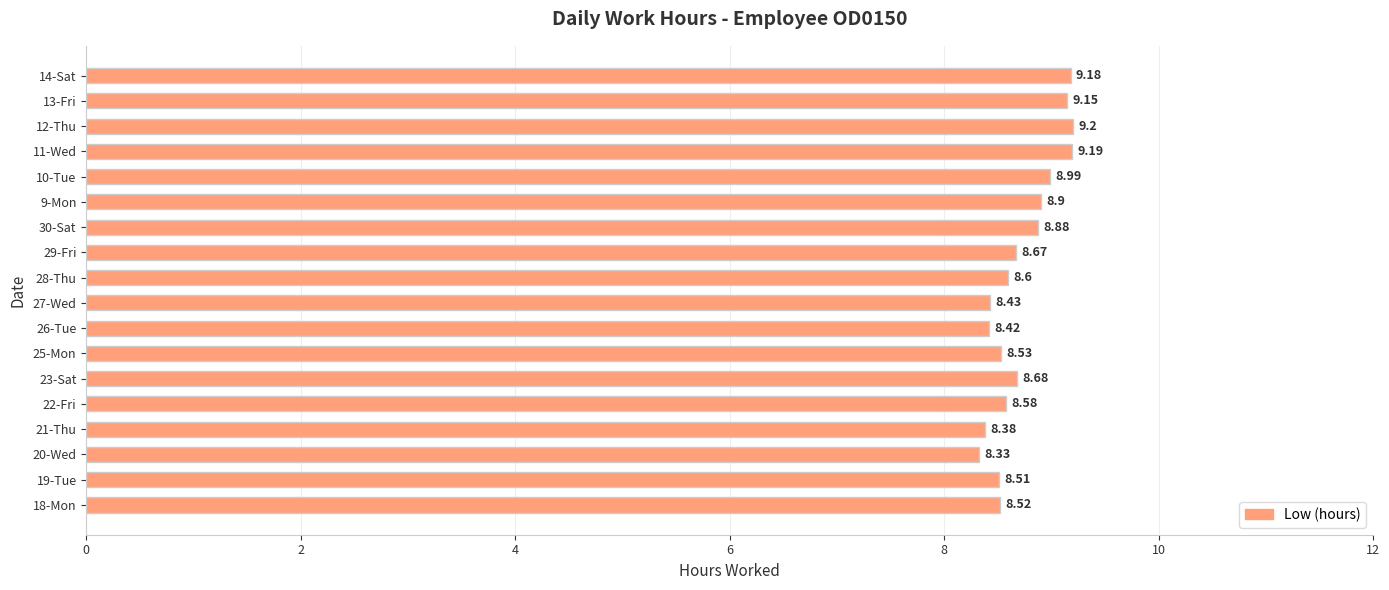

What is the difference between the maximum and second lowest values?

0.8